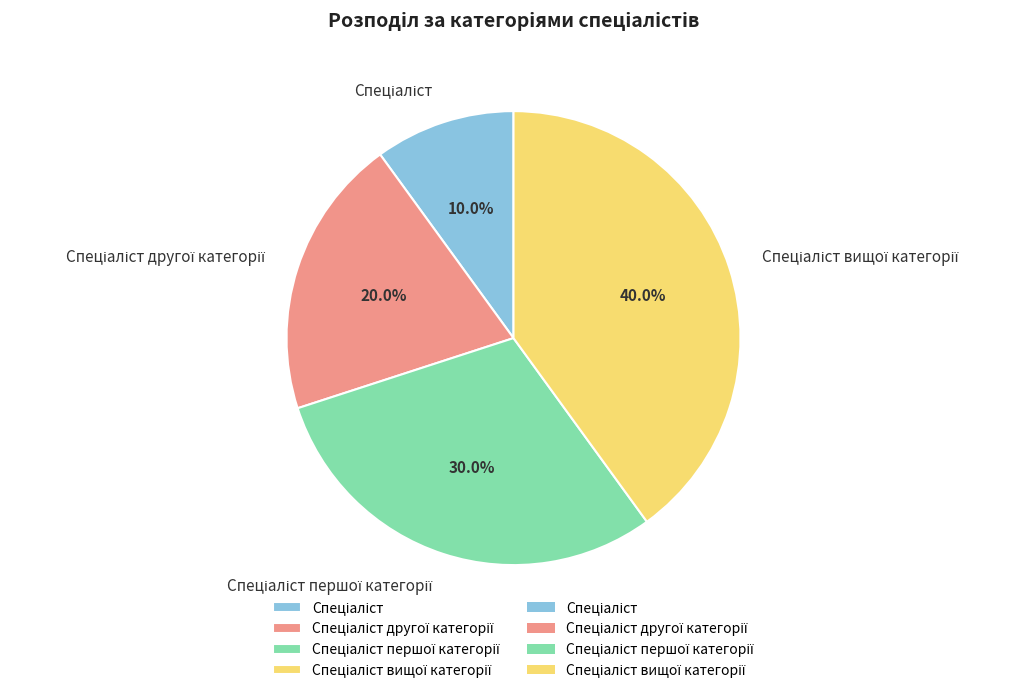

Is there a majority slice in this chart?

No